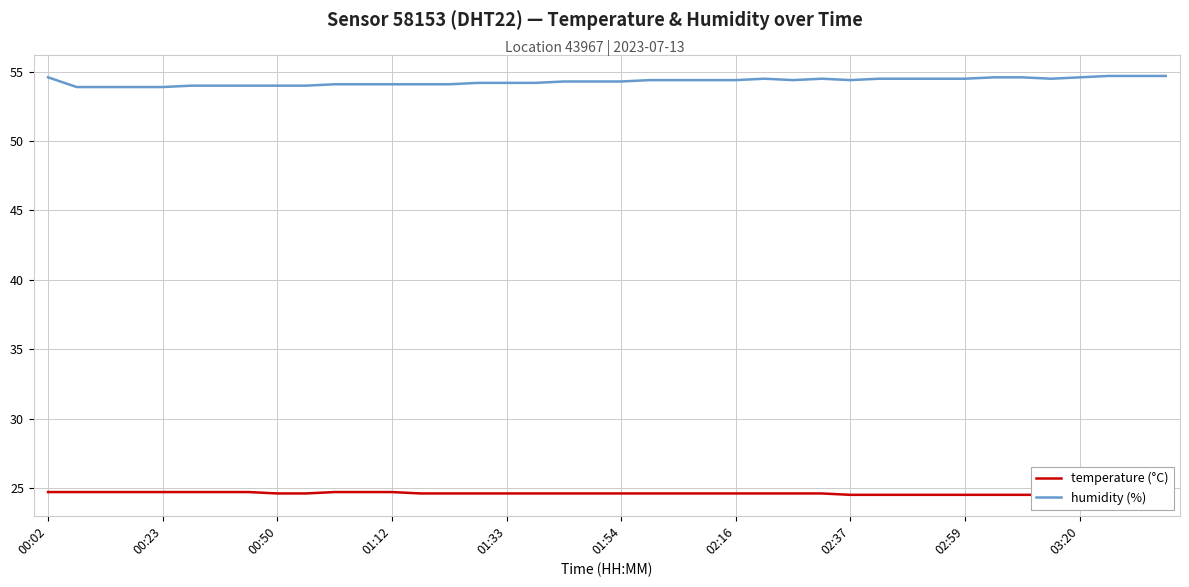

The value of humidity (%) at 01:12 is 88.4. True or false?

False